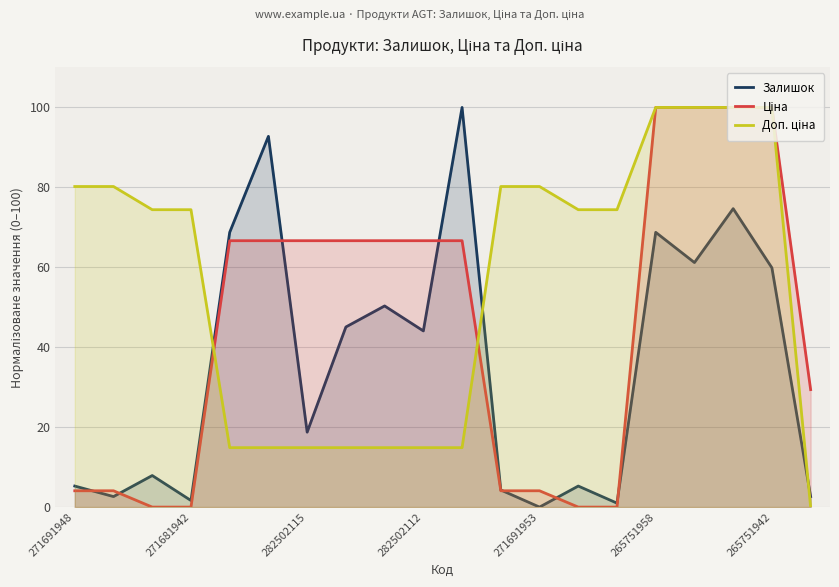

What is the difference between the Доп. ціна values at 282502112 and 271691953?

65.3